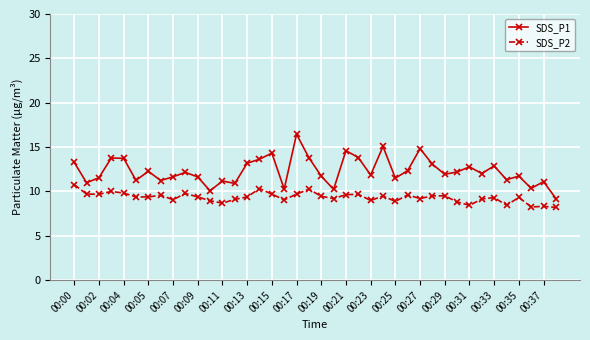

What is the value of the SDS_P2 point at the 19th from the left?

9.7